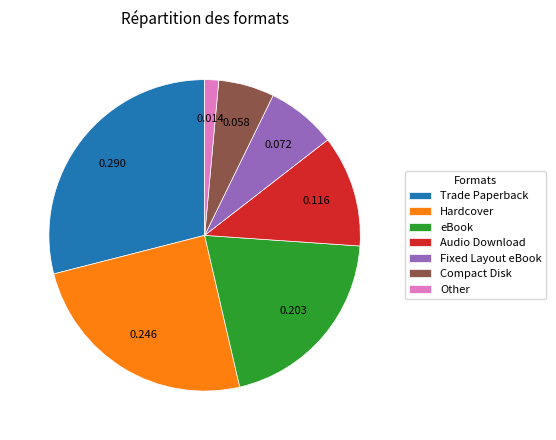

Combined, do eBook and Other account for over 50%?

No